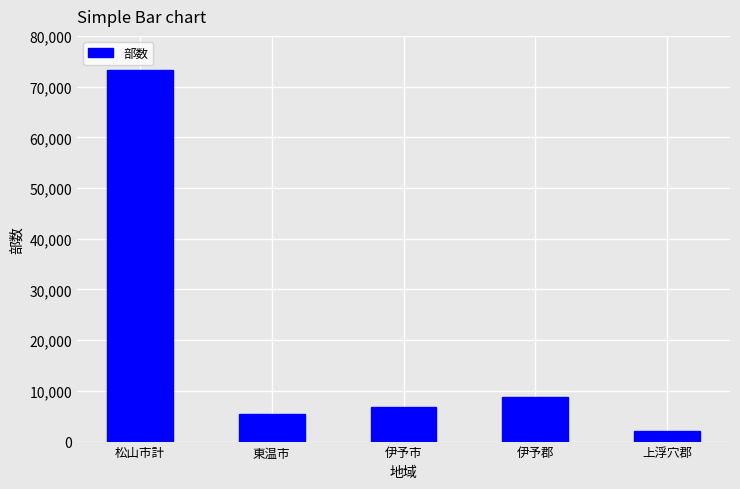

What is the value of the 1st bar from the left?

73350